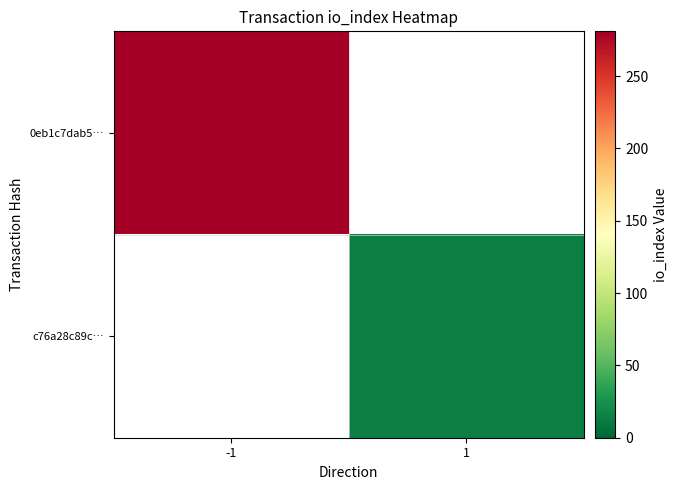

At how many categories does at least one series exceed 169?

1